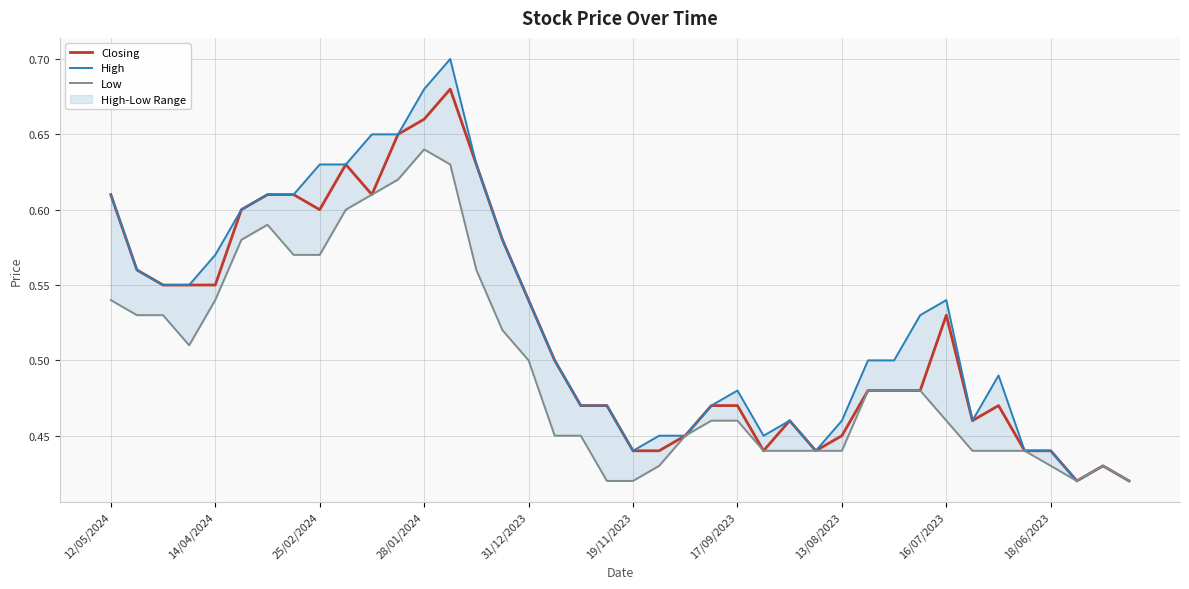

How many interior local peaks does the High series have?

6